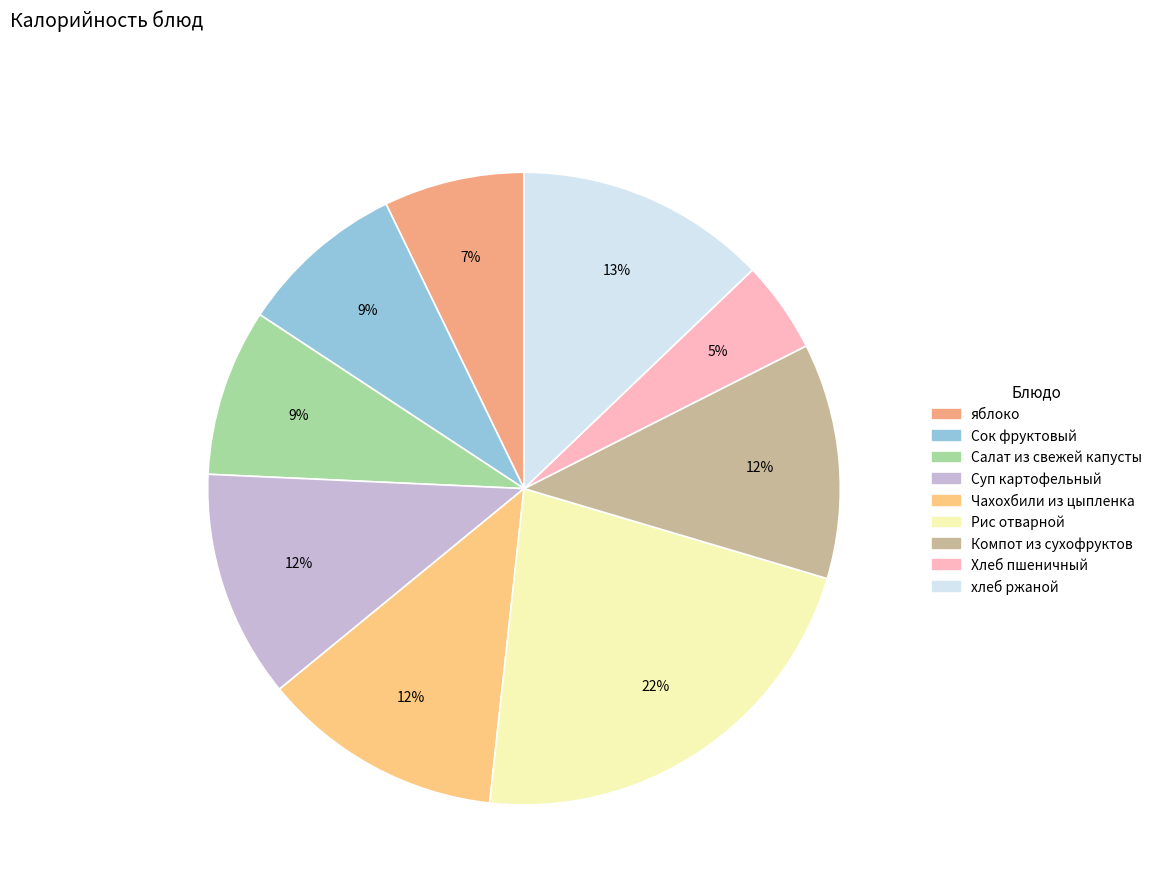

Count the number of slices in the pie.

9